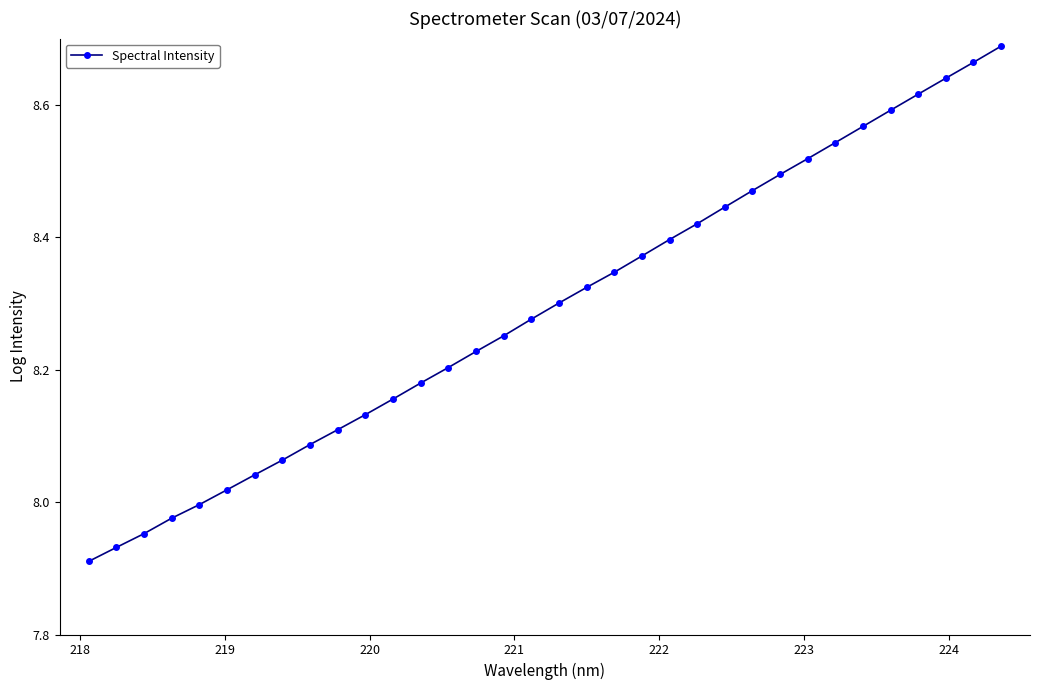

True or false: the data has more than 0 interior local peaks.

False